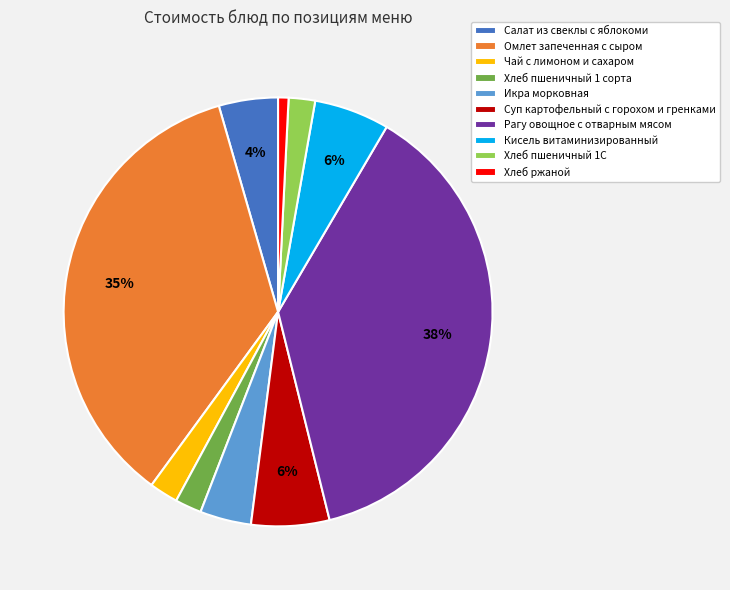

Does Хлеб пшеничный 1С represent more than half of the total?

No